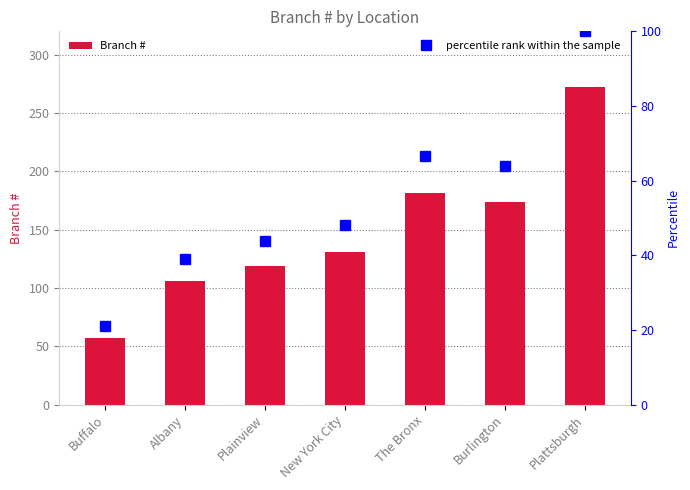

At how many categories does at least one series exceed 177?

2